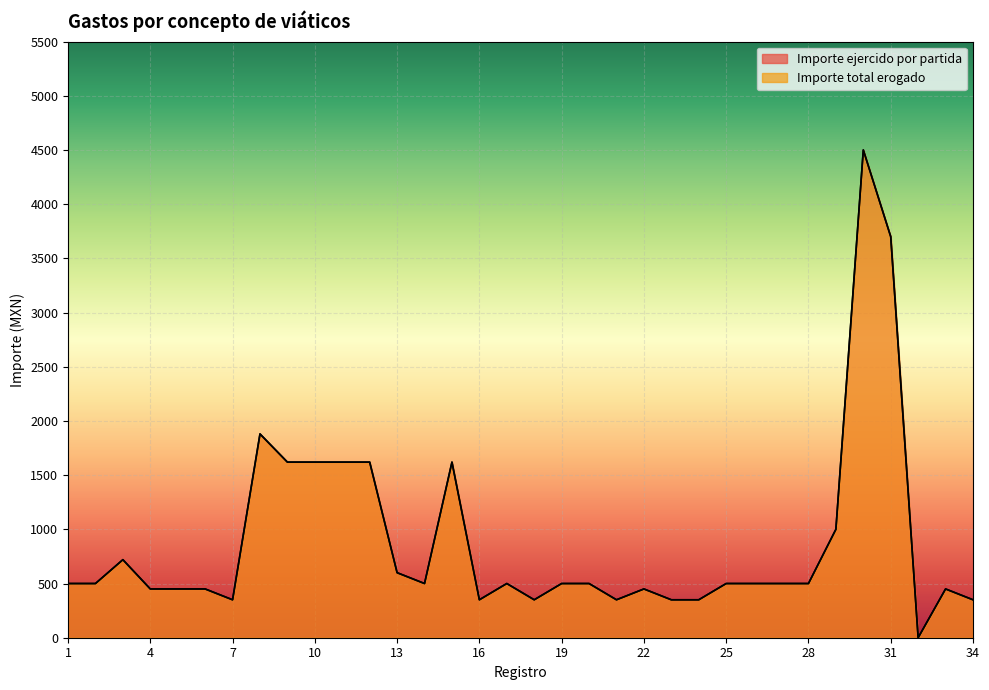

The Importe total erogado series shows 350 at 7. True or false?

True